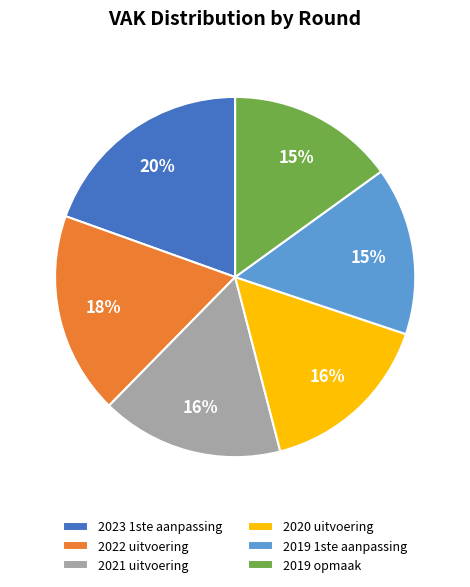

Is there a majority slice in this chart?

No